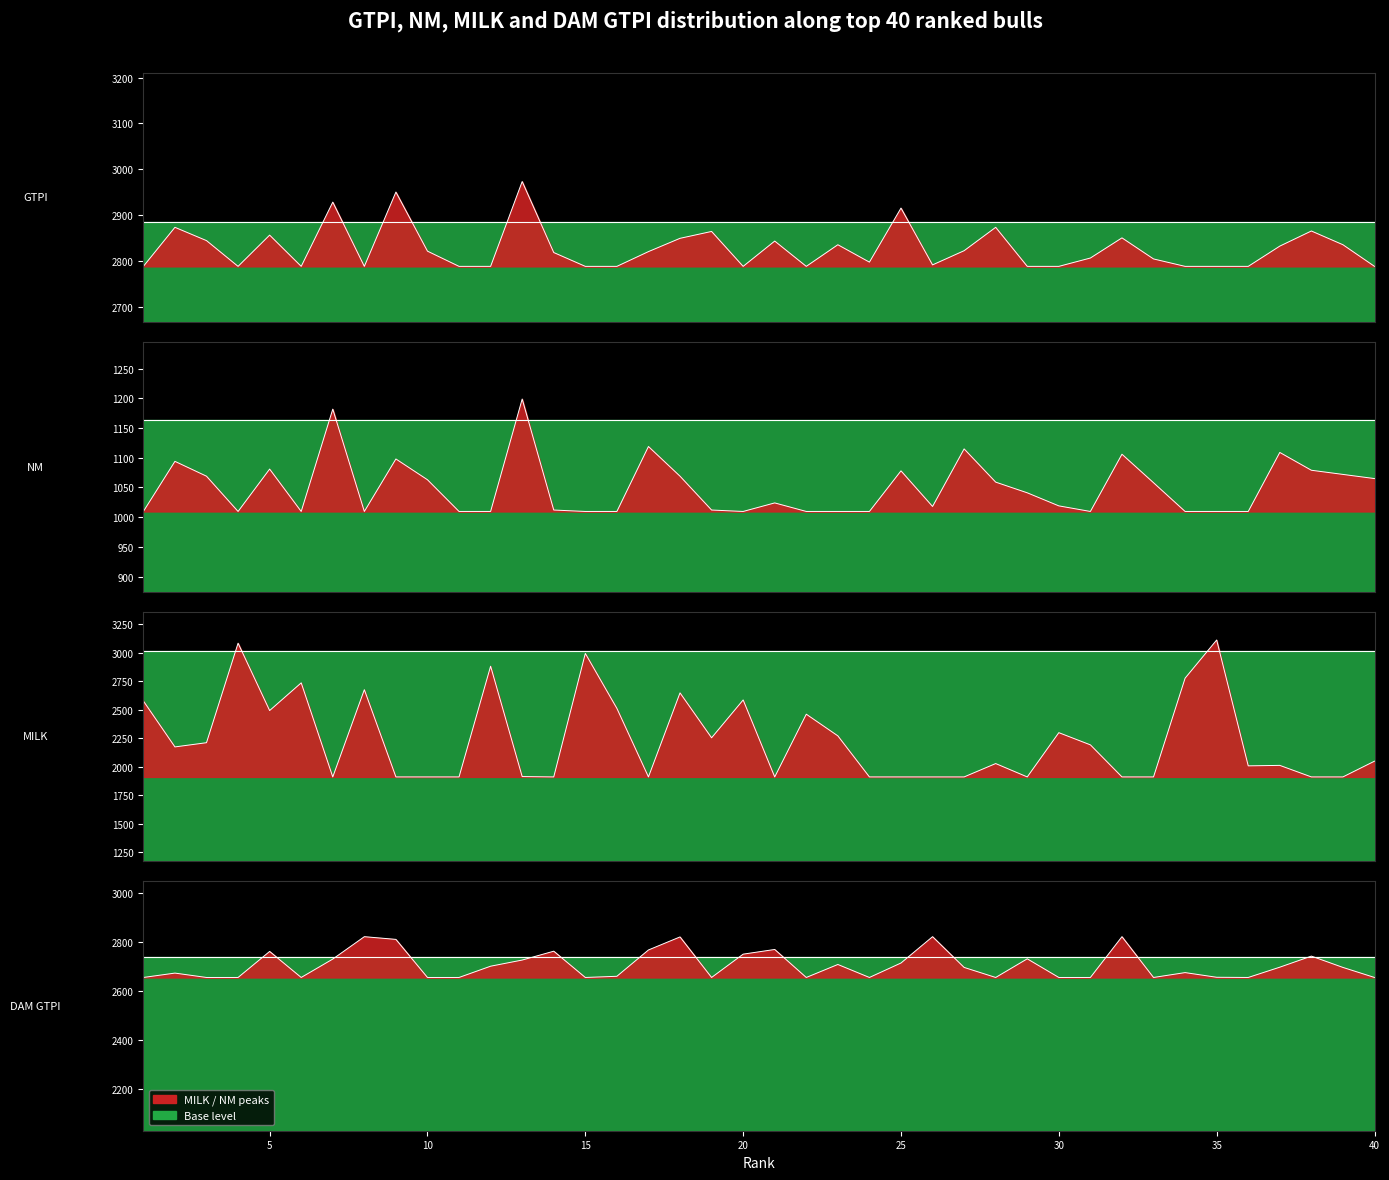

True or false: NM and MILK intersect in this chart.

False